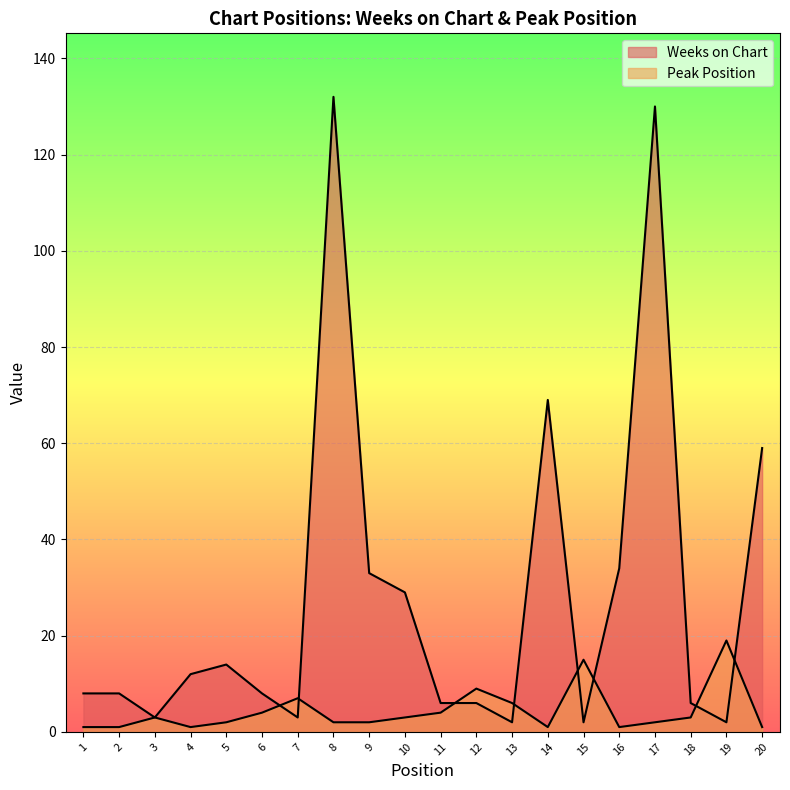

Is it true that Peak Position equals 3 at 10?

True